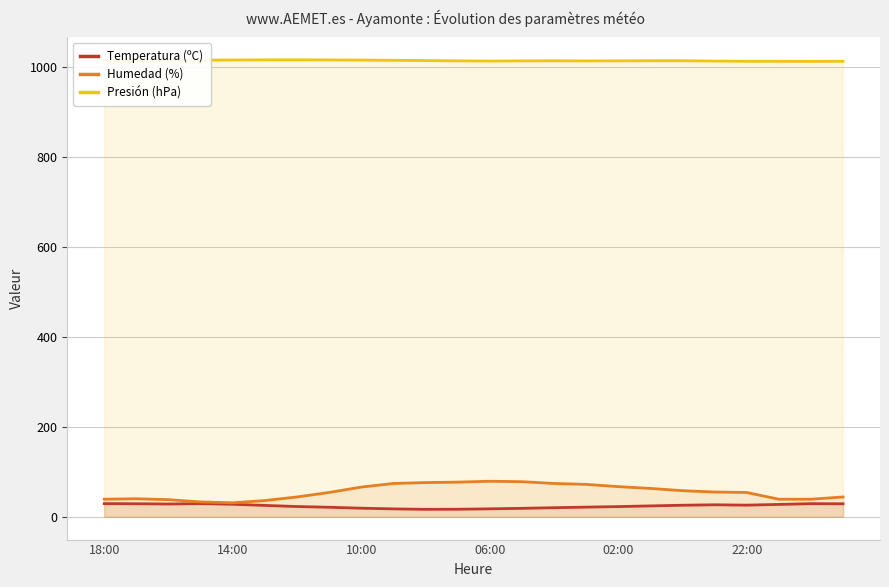

What is the total value across all series at 14:00?

1075.1